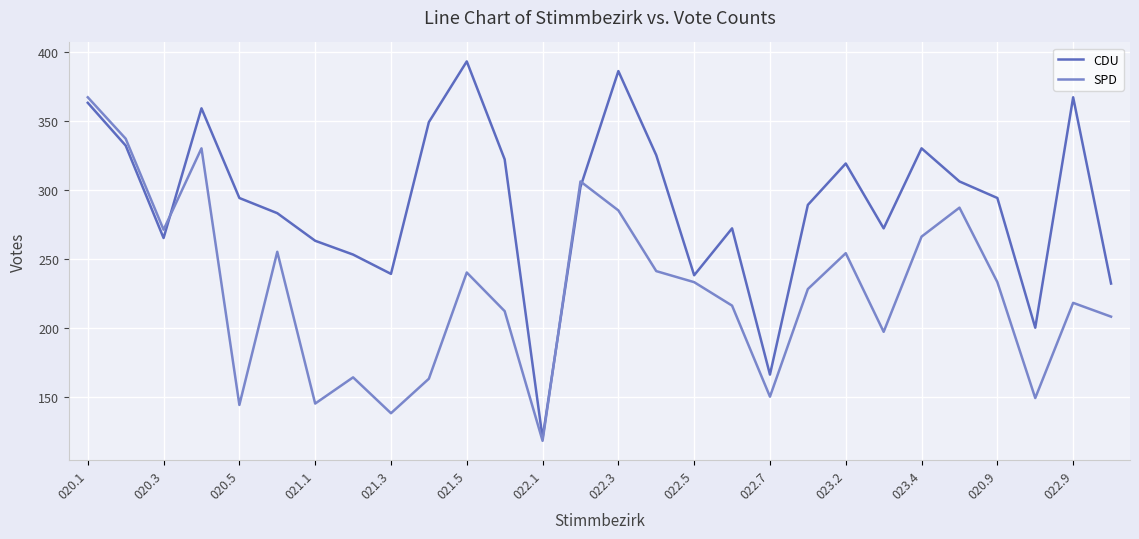

How many times do SPD and CDU cross each other?

3